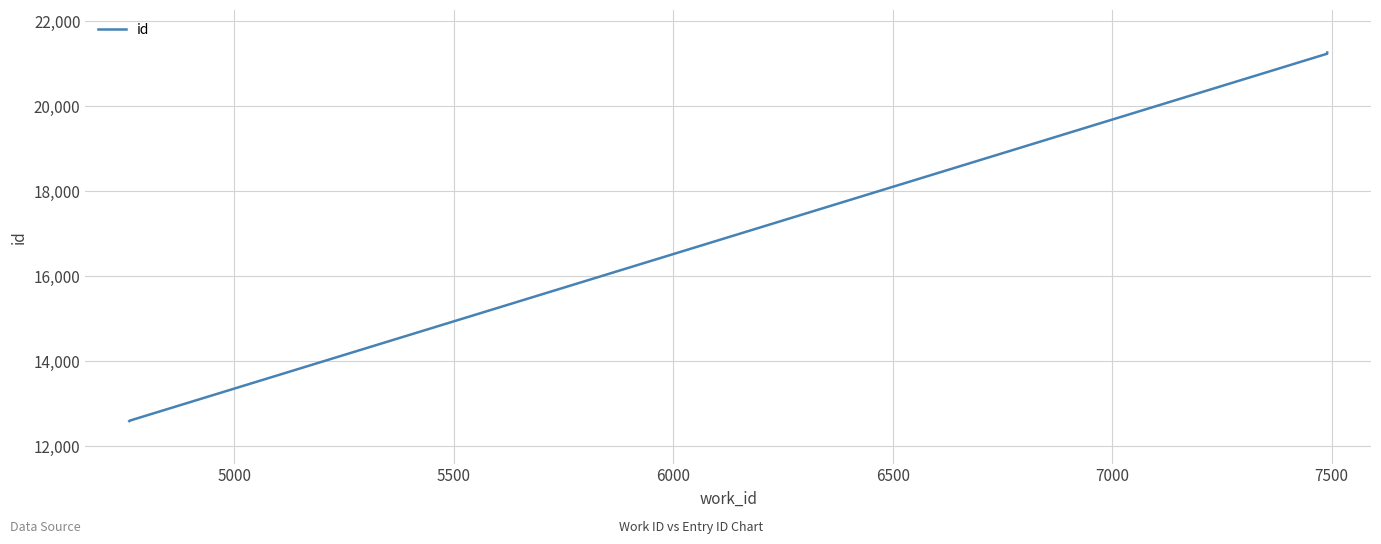

True or false: the data has more than 2 interior local peaks.

False